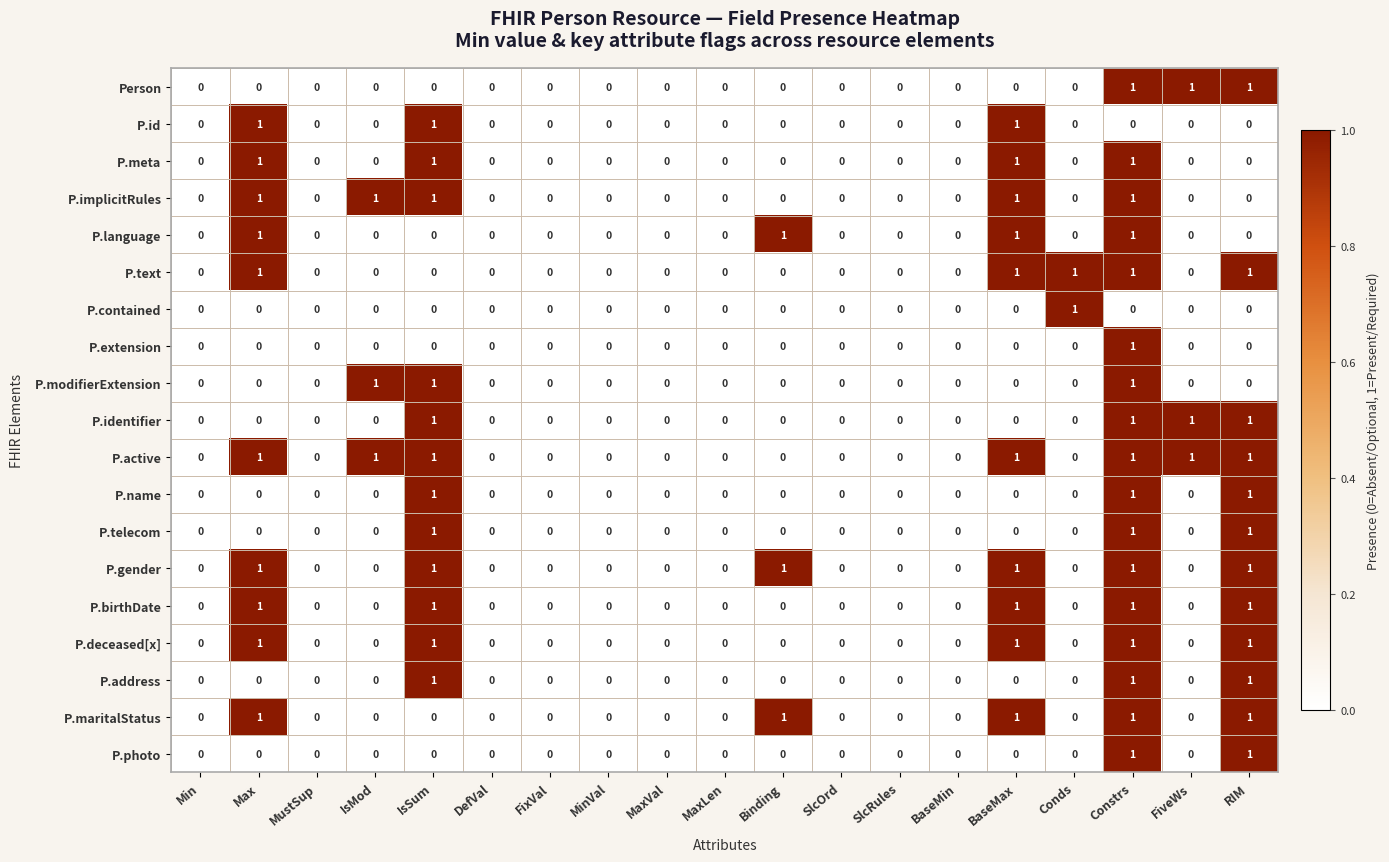

True or false: P.modifierExtension has a value of 0 at Binding.

True